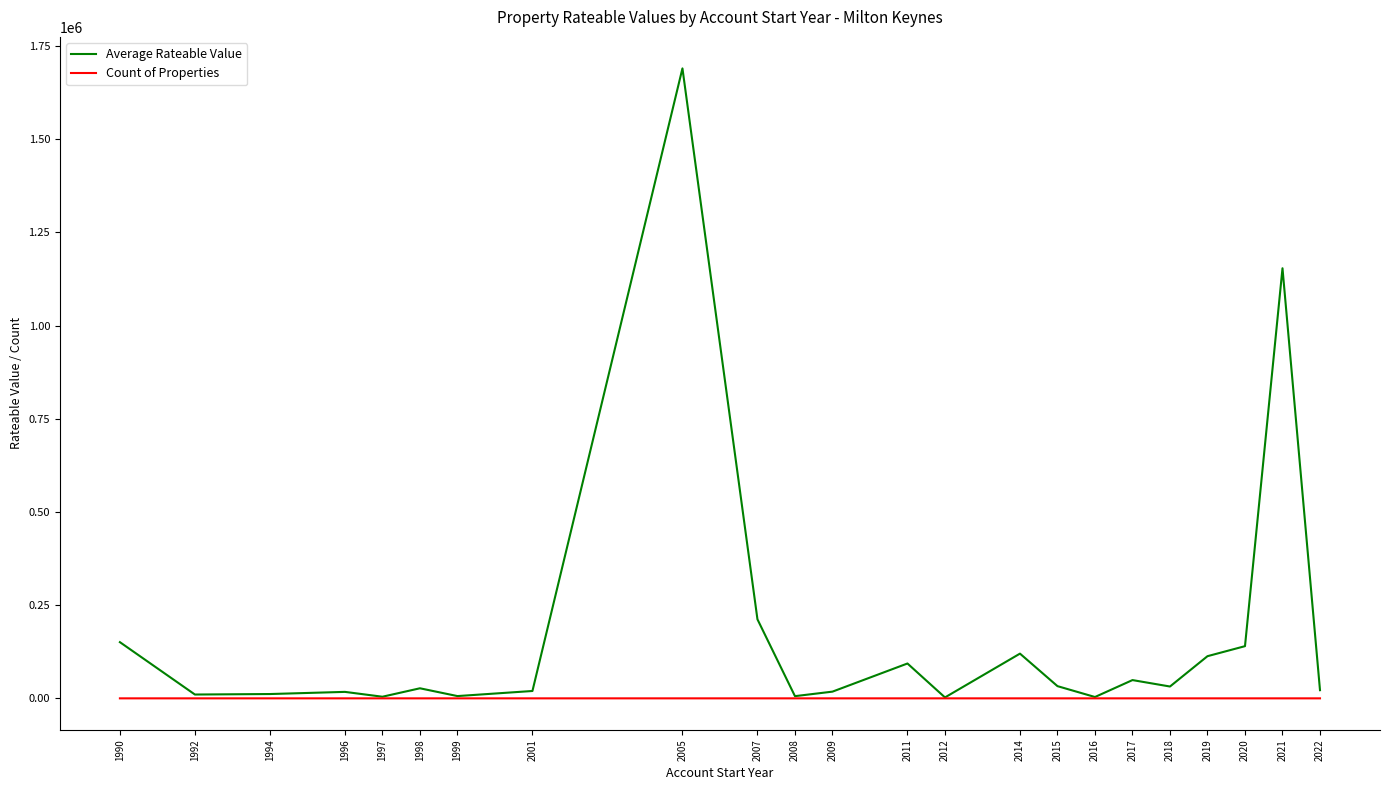

Rank the series at 2020 from lowest to highest value.

Count of Properties, Average Rateable Value